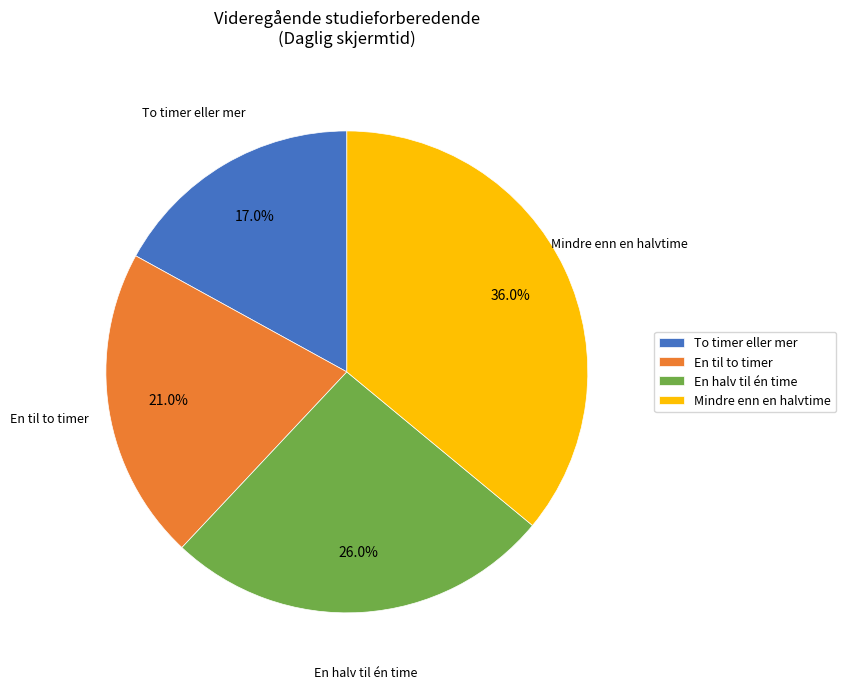

Which slice is the largest?

Mindre enn en halvtime